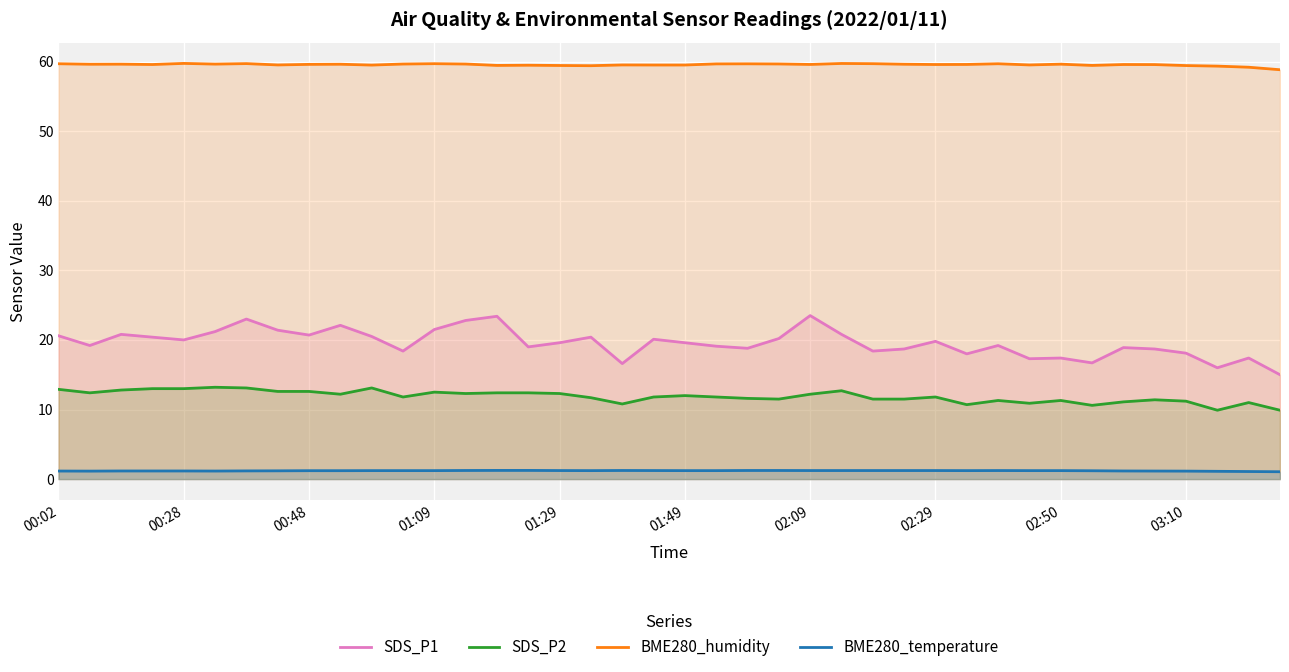

True or false: SDS_P1 and SDS_P2 intersect in this chart.

False